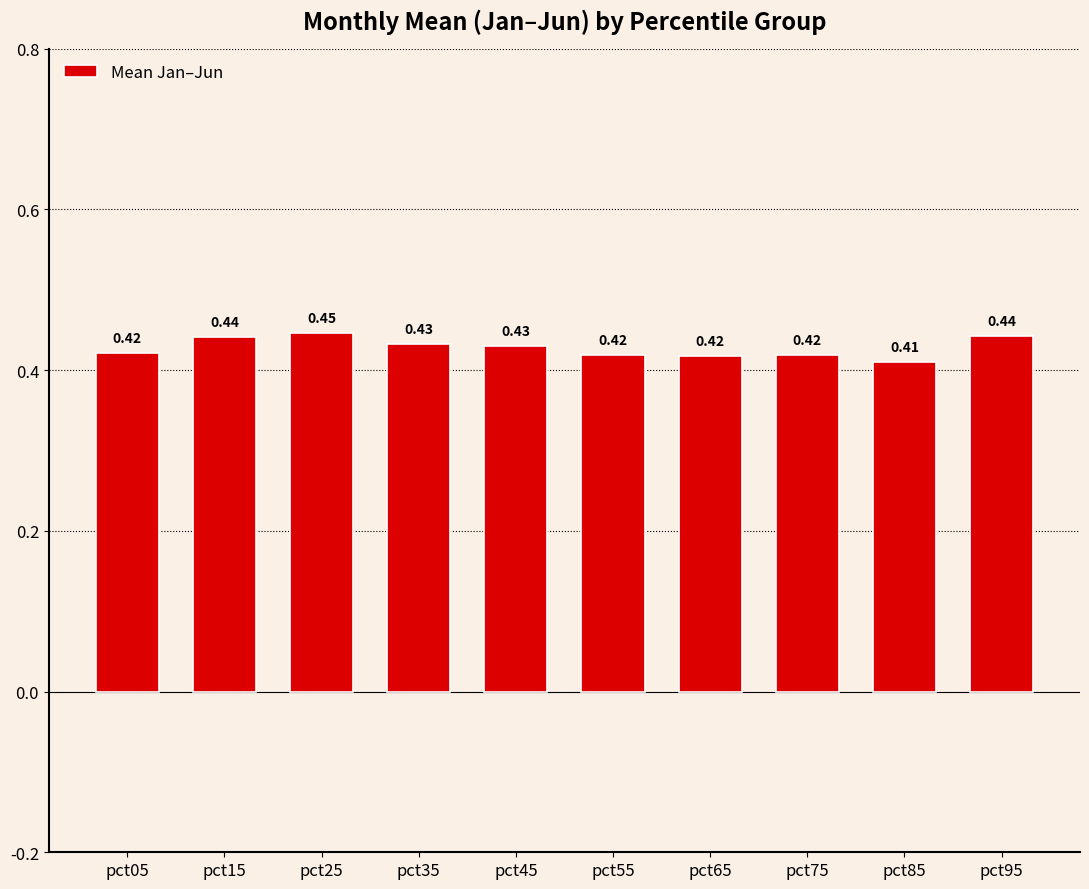

How many data points does each series have?

10